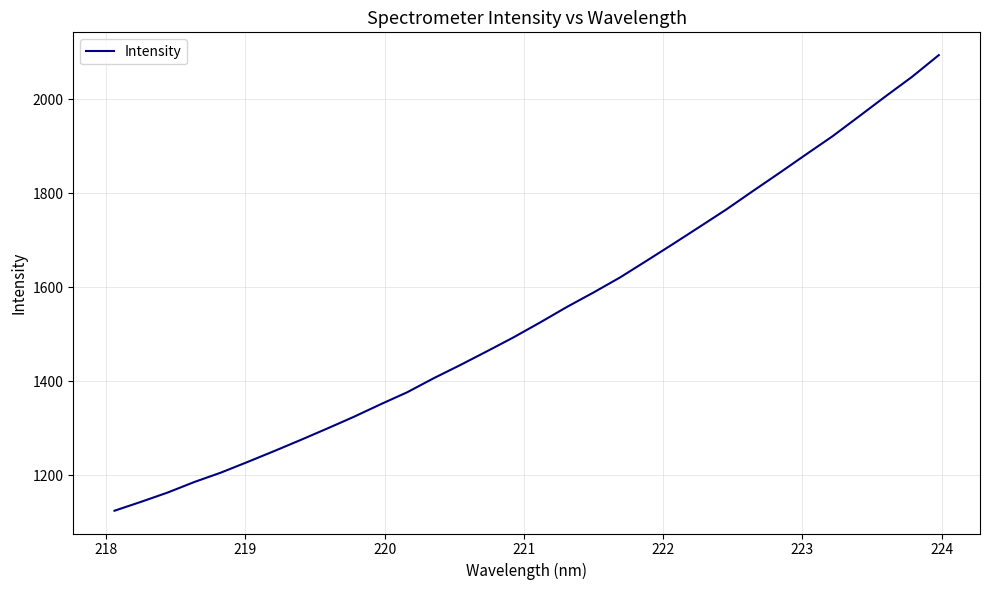

What is the maximum value shown in the chart?

2093.8